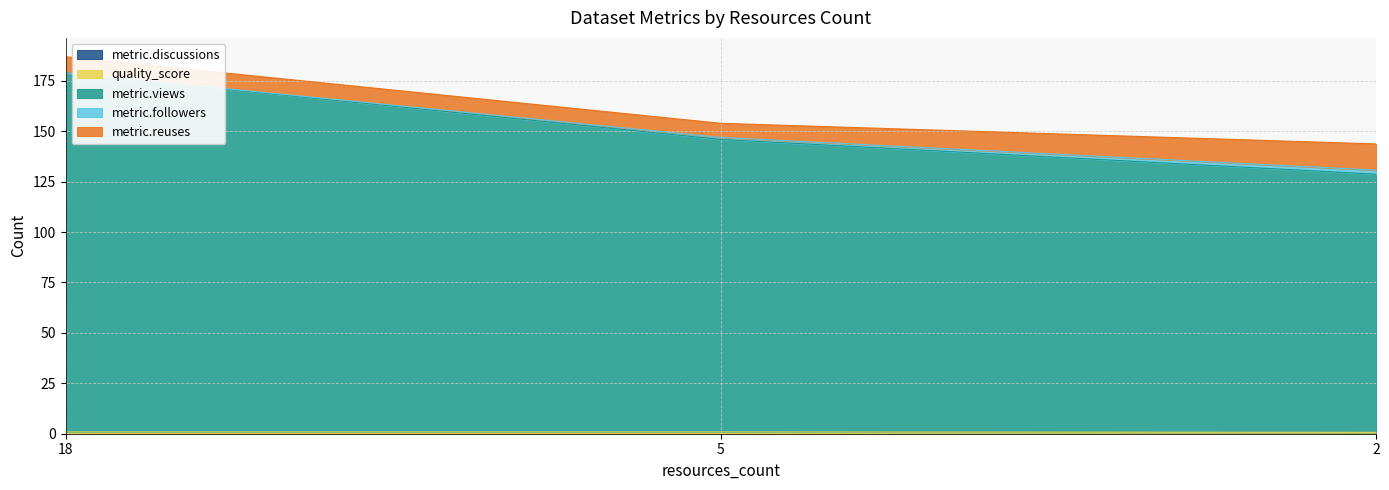

What is the maximum value shown in the chart?

178.9